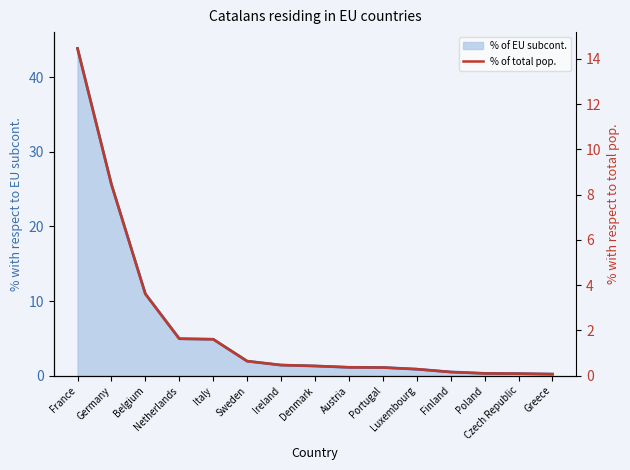

True or false: % of total pop. and % of EU subcont. intersect in this chart.

False